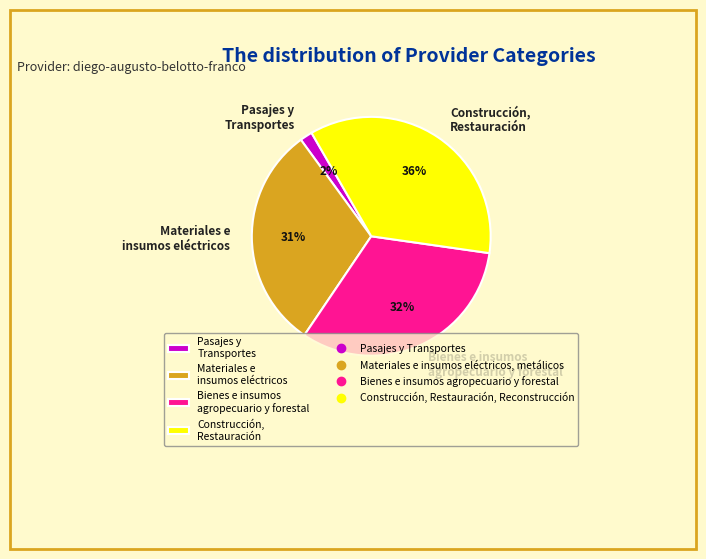

To the nearest percent, what is the average slice percentage?

25%